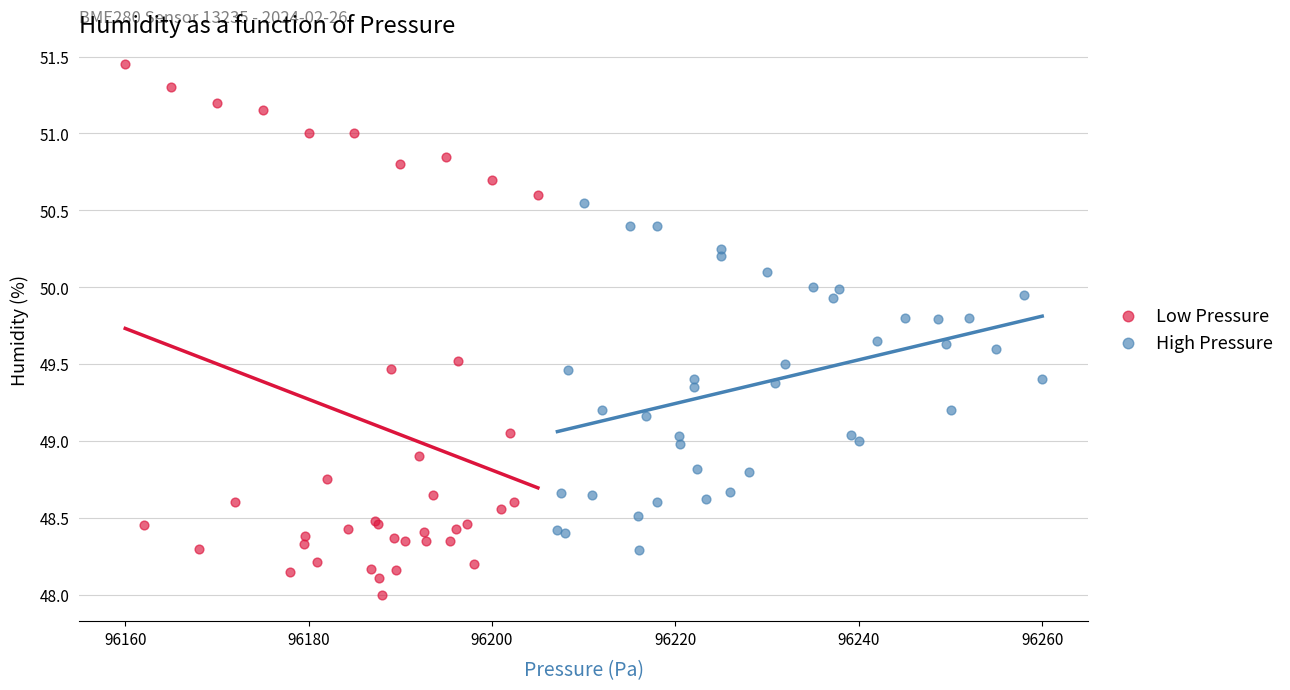

Which series contains the lowest Y value?

Low Pressure